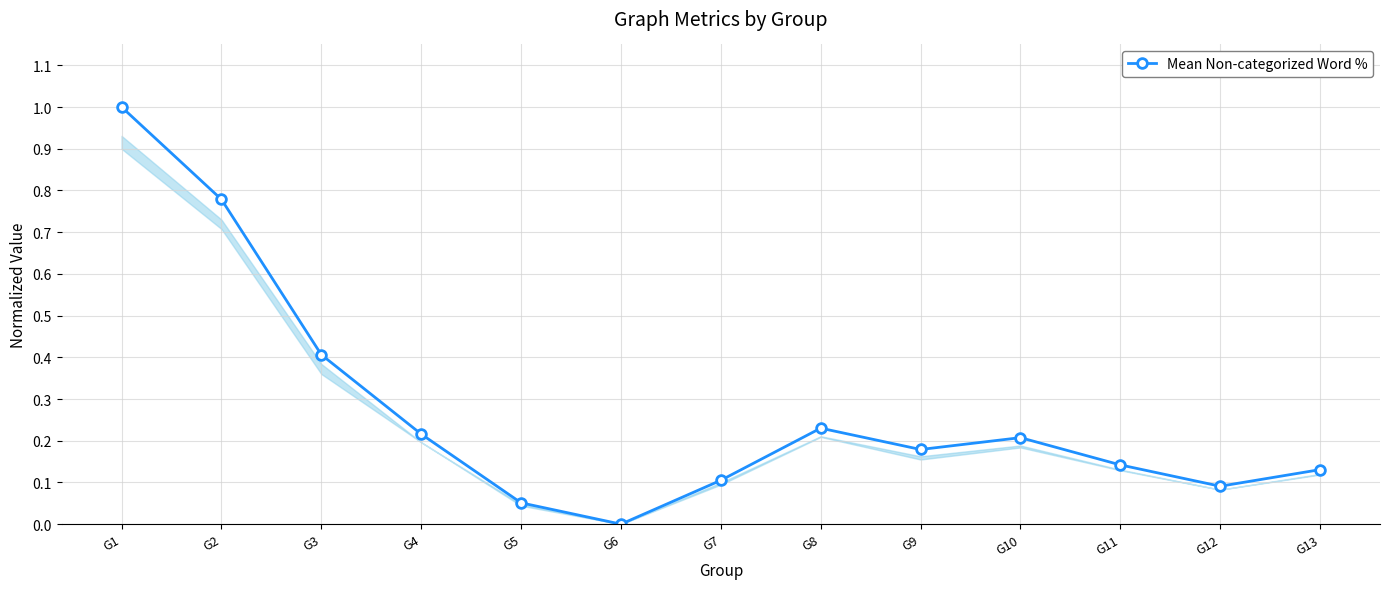

What is the average value?

0.3